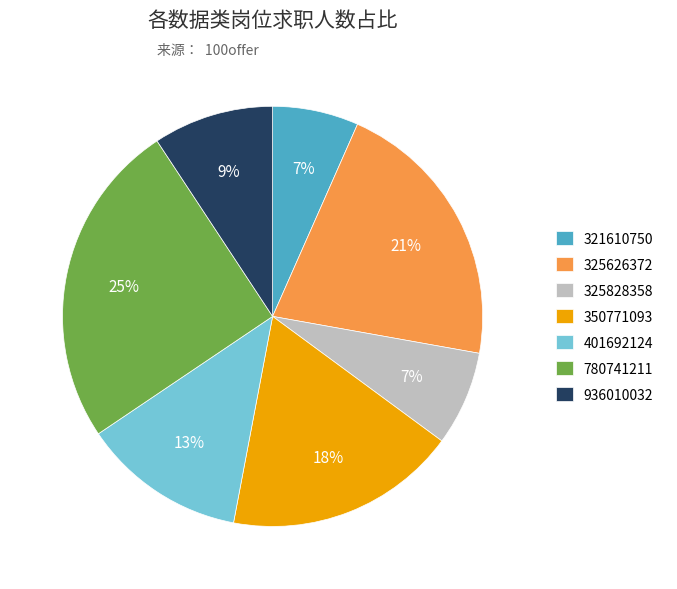

Between 936010032 and 350771093, which is larger?

350771093